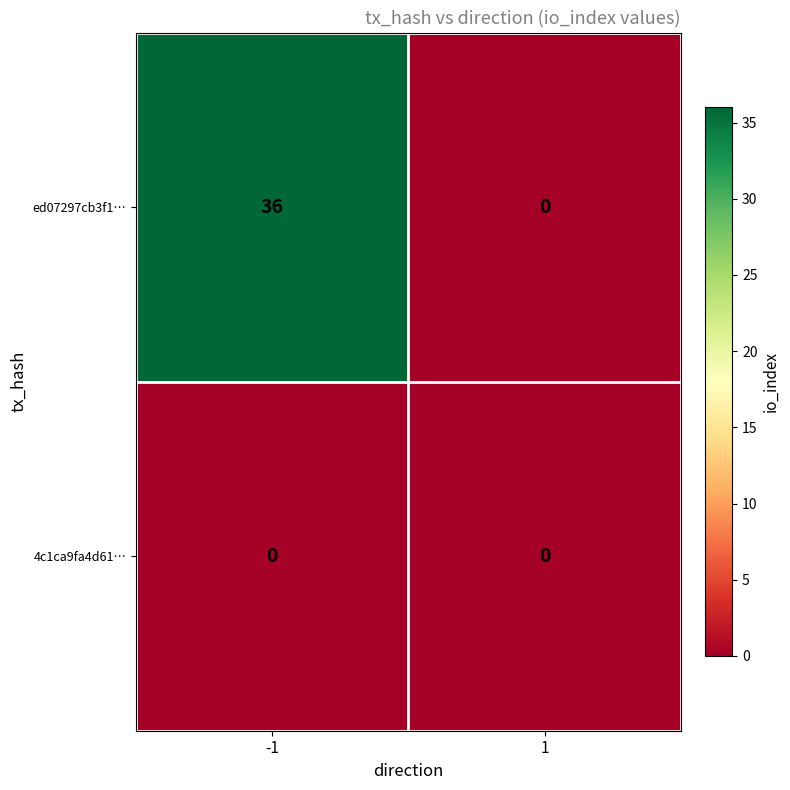

Is it true that ed07297cb3f1… equals 24 at -1?

False